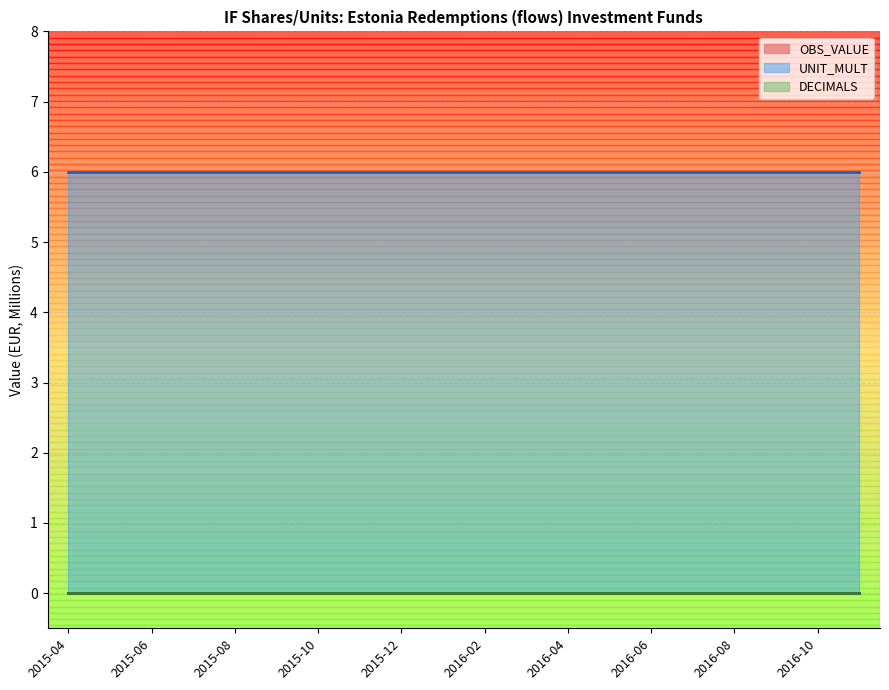

At how many categories does at least one series exceed 3?

20